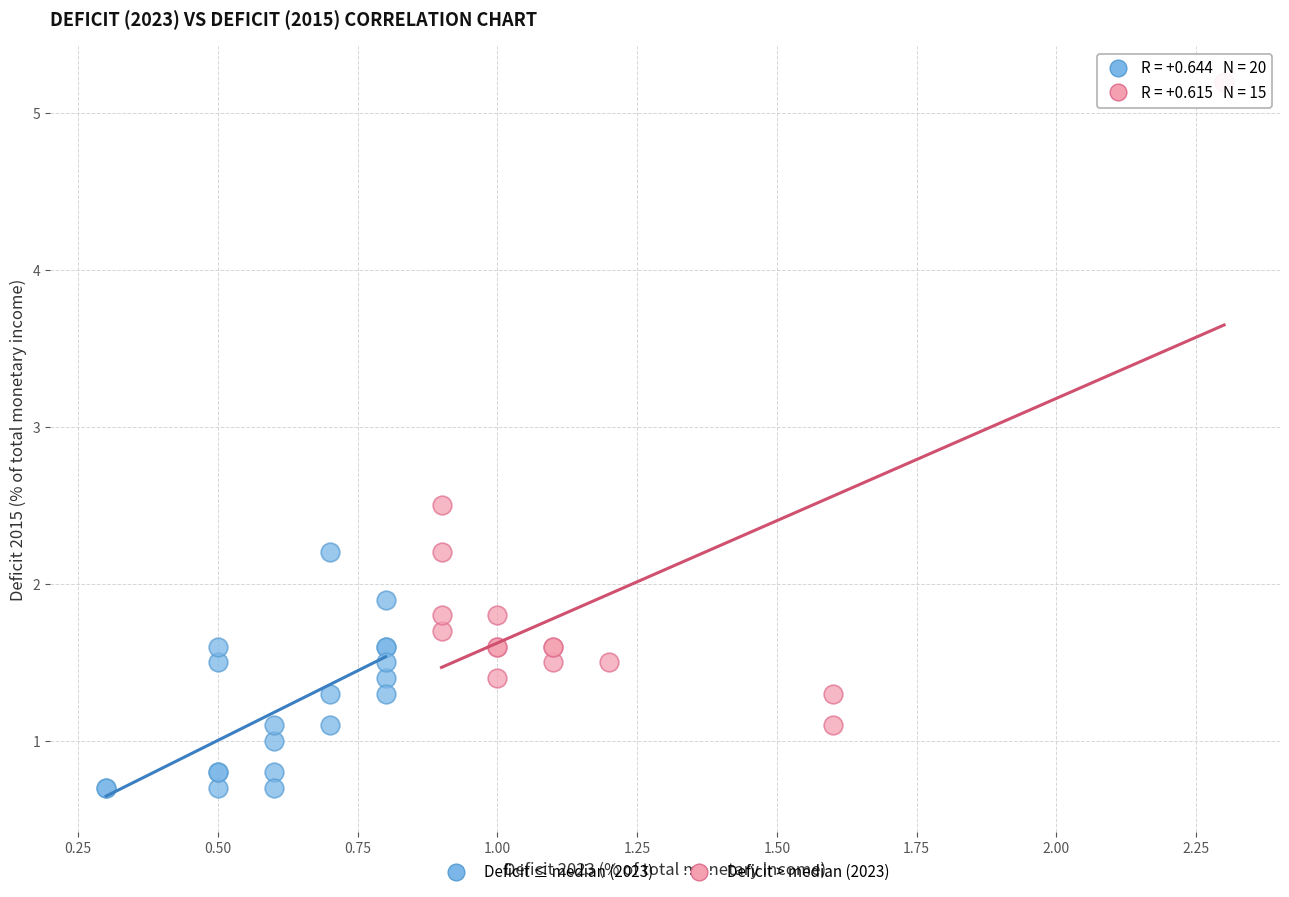

Which series has the widest spread of Y values?

Deficit > median (2023)